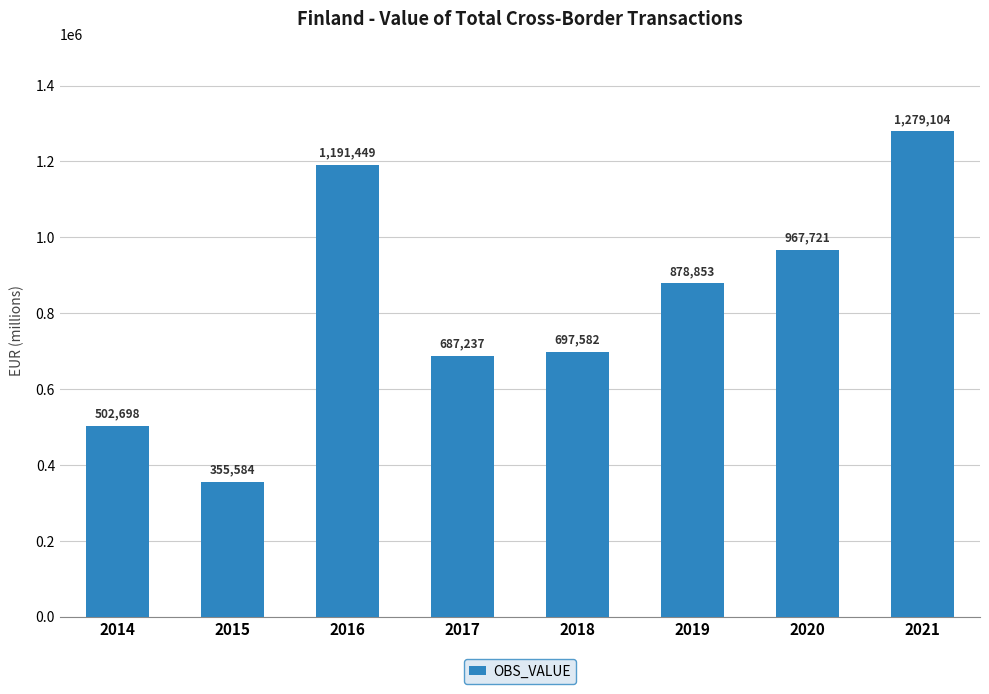

What is the change in value from 2014 to 2020?

+465022.7